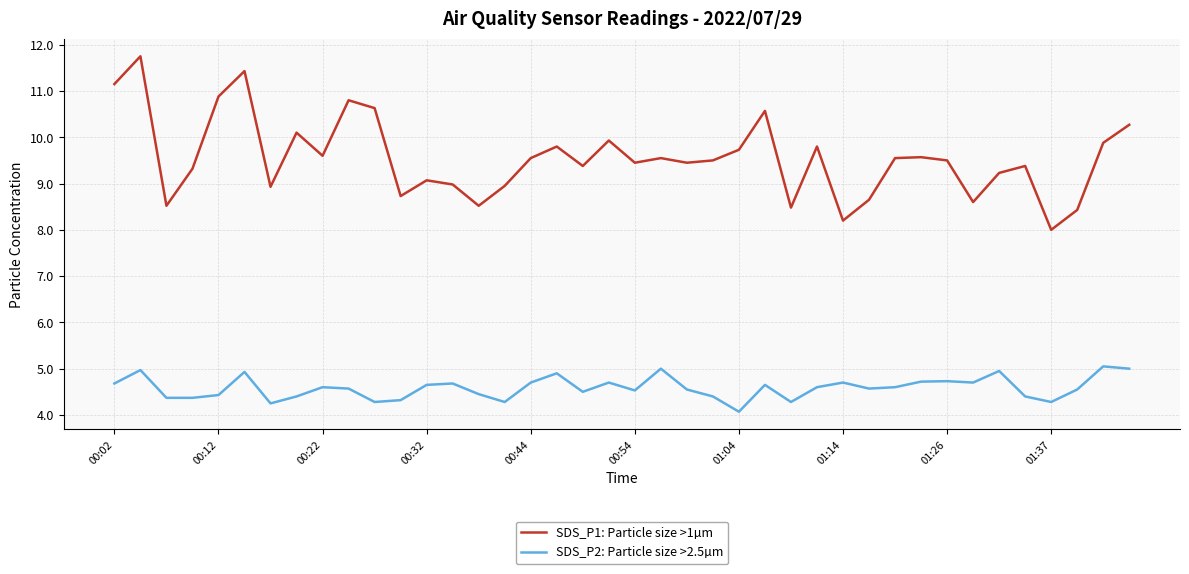

True or false: SDS_P2: Particle size >2.5µm and SDS_P1: Particle size >1µm cross at least once.

False